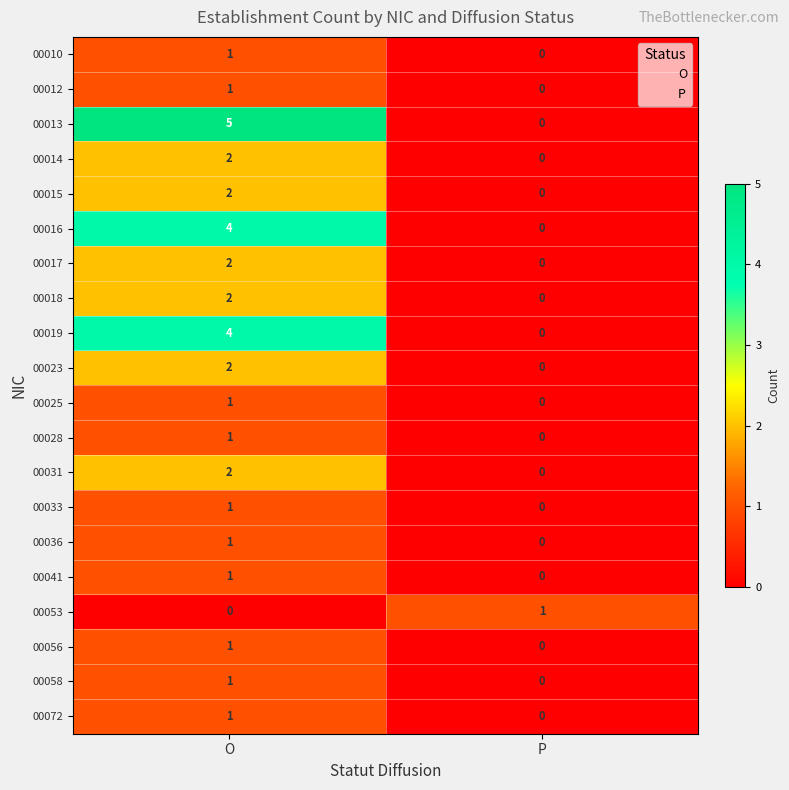

At which label is 00041 closest to 0?

P